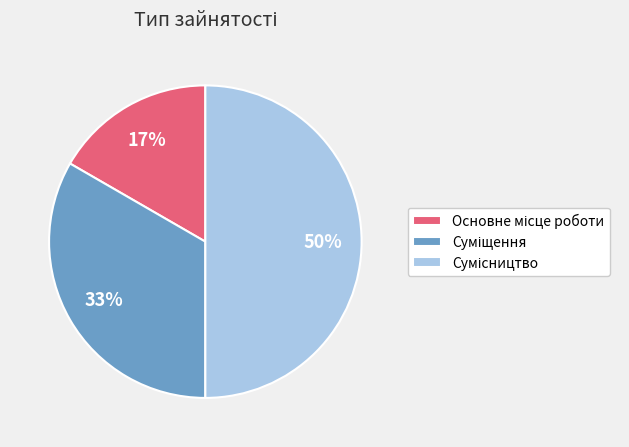

To the nearest percent, what is the difference between the largest and smallest slice percentages?

33%